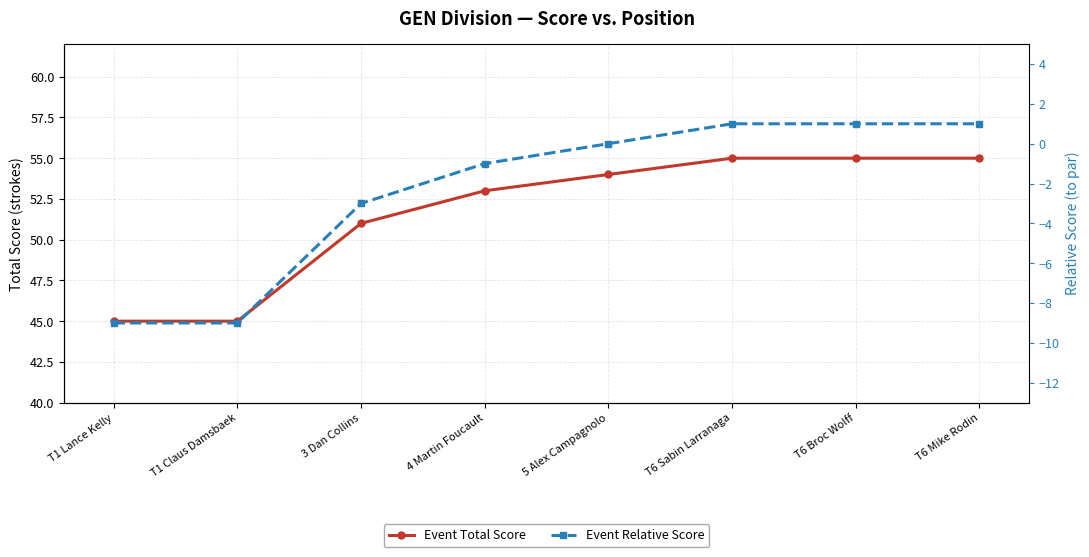

What is the label of the 4th point from the right?

5 Alex Campagnolo